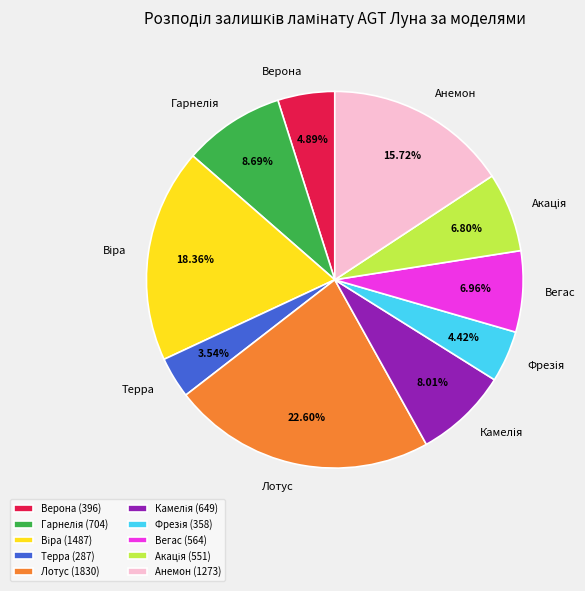

Is the sum of Верона (396) and Лотус (1830) greater than half?

No